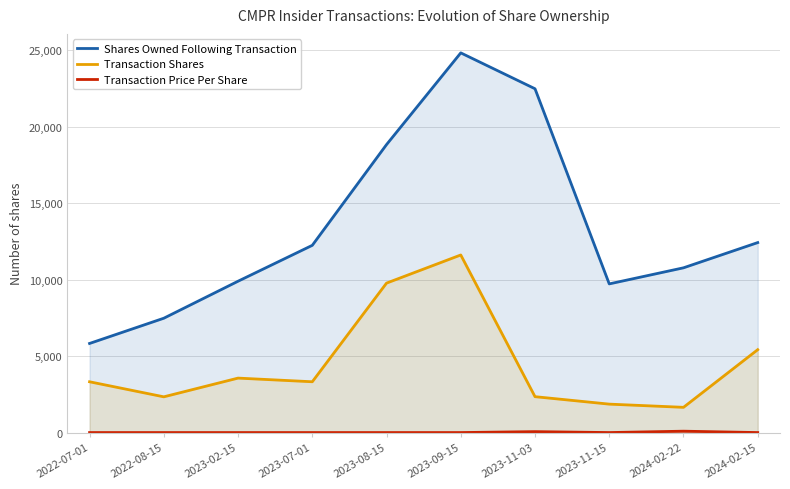

What is the average value of the Transaction Shares series?

4523